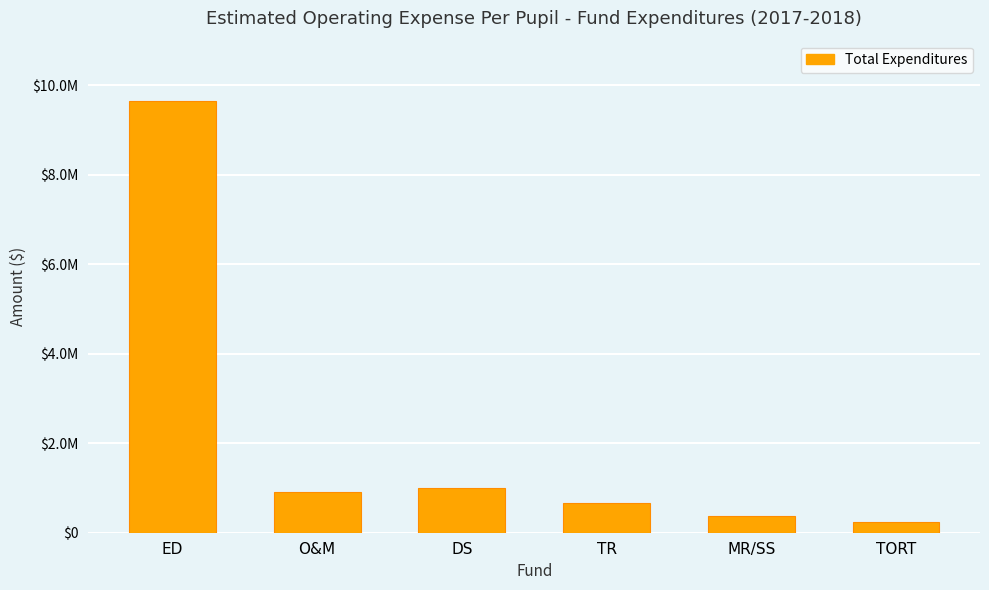

What is the label of the 3rd bar from the left?

DS